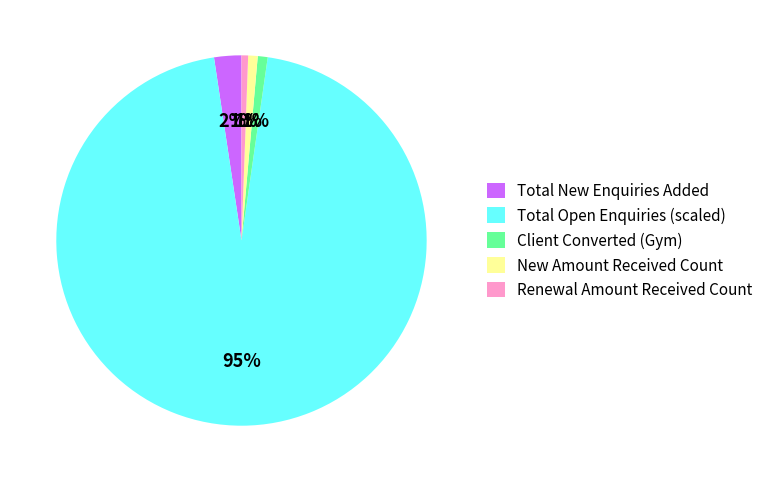

Between Renewal Amount Received Count and Total New Enquiries Added, which is larger?

Total New Enquiries Added